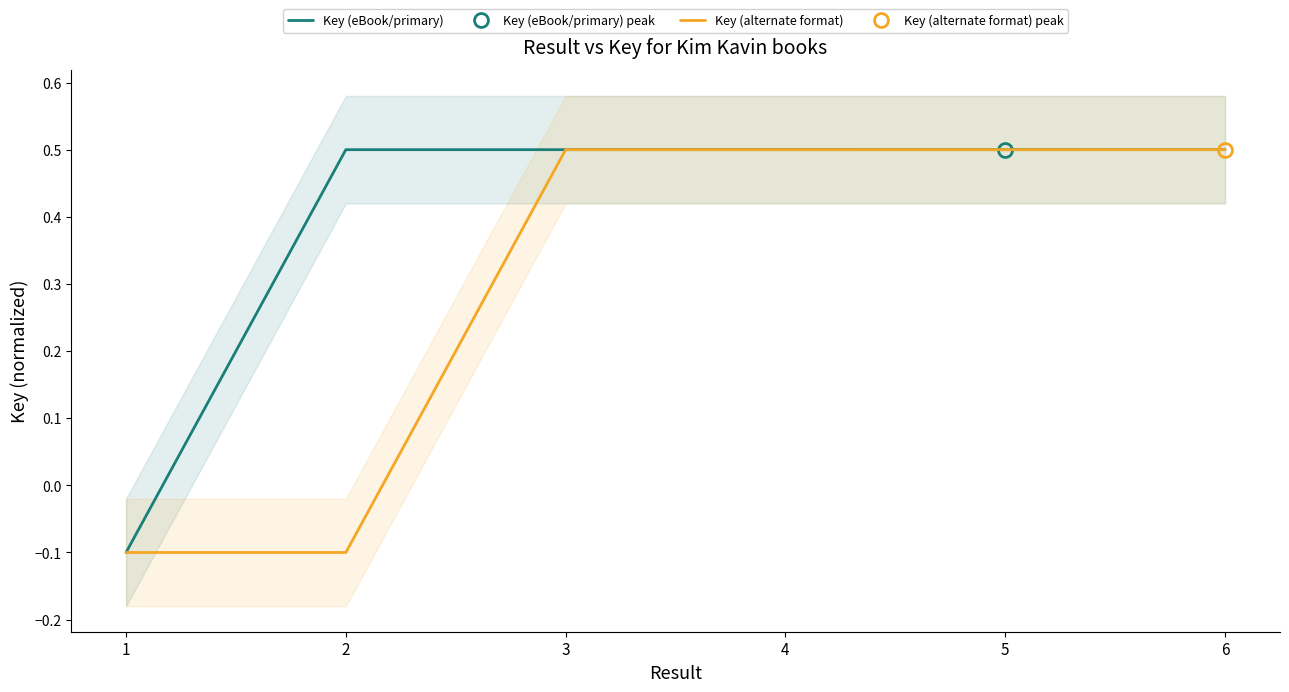

At how many categories does at least one series exceed 0?

5